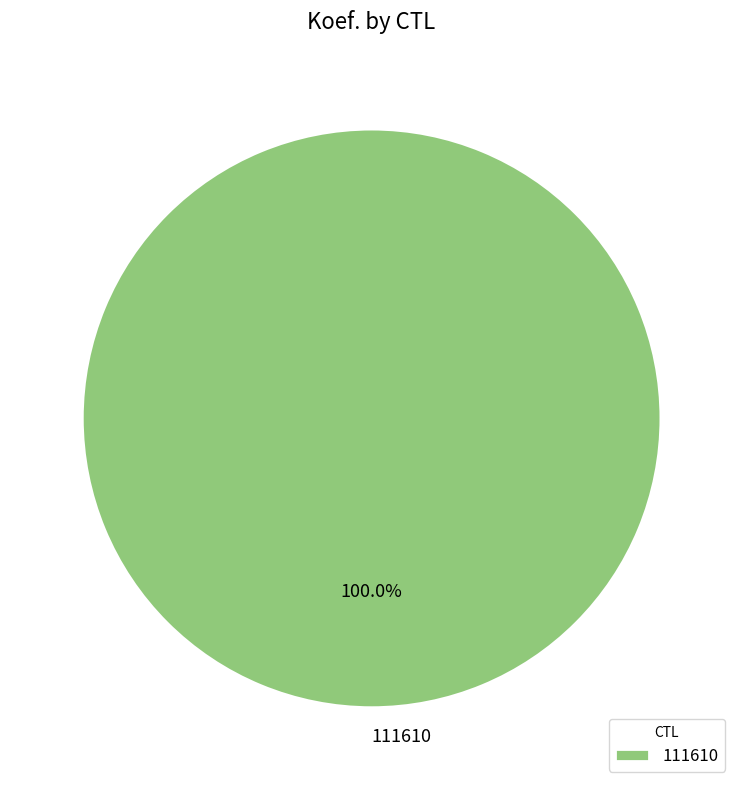

Which category accounts for the majority?

111610